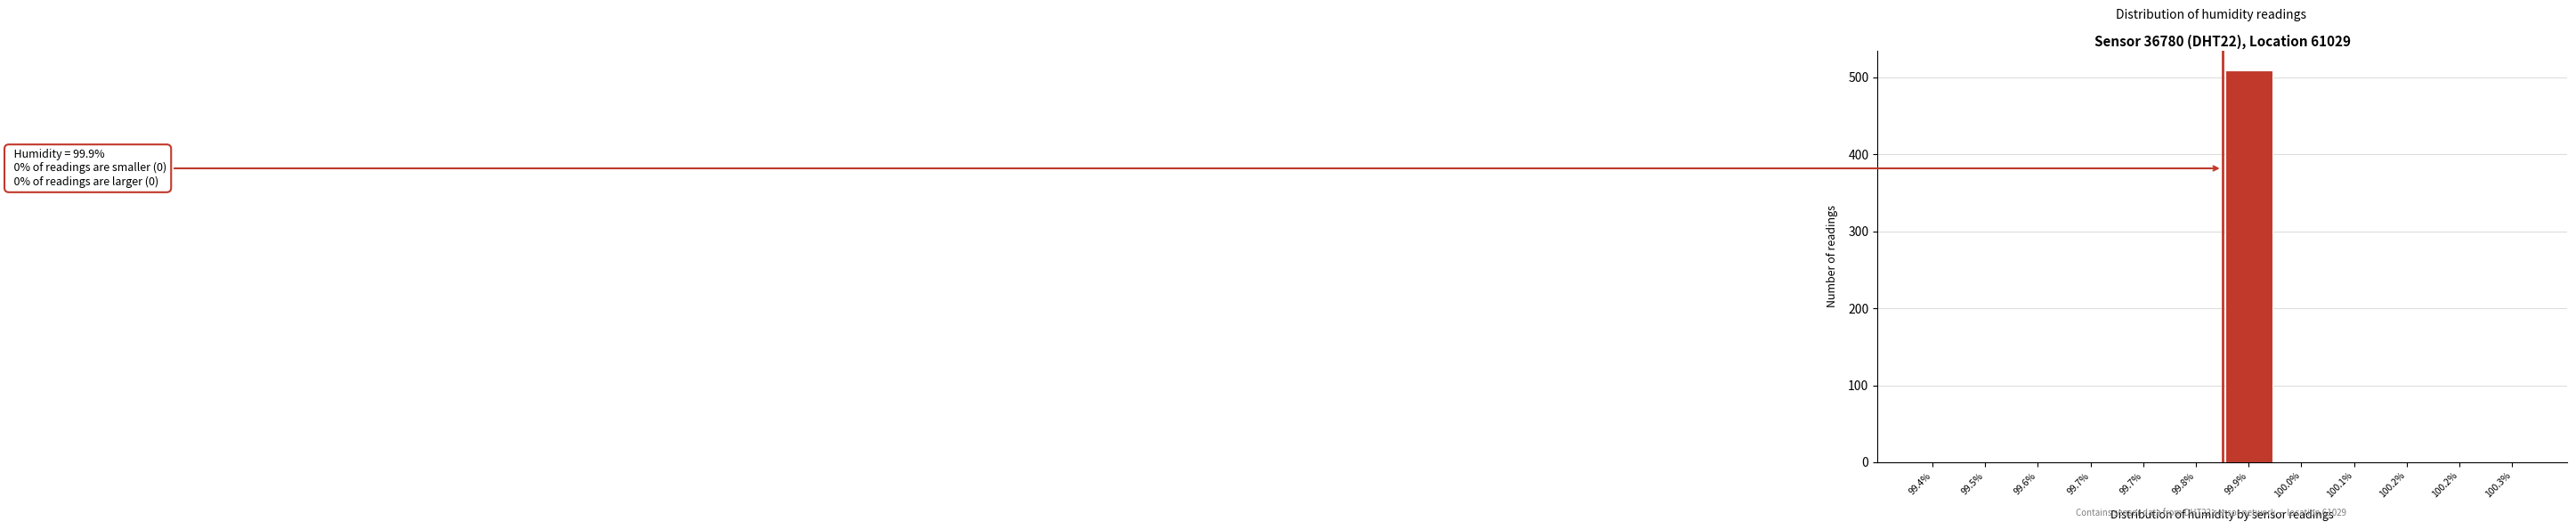

How many data points does each series have?

12